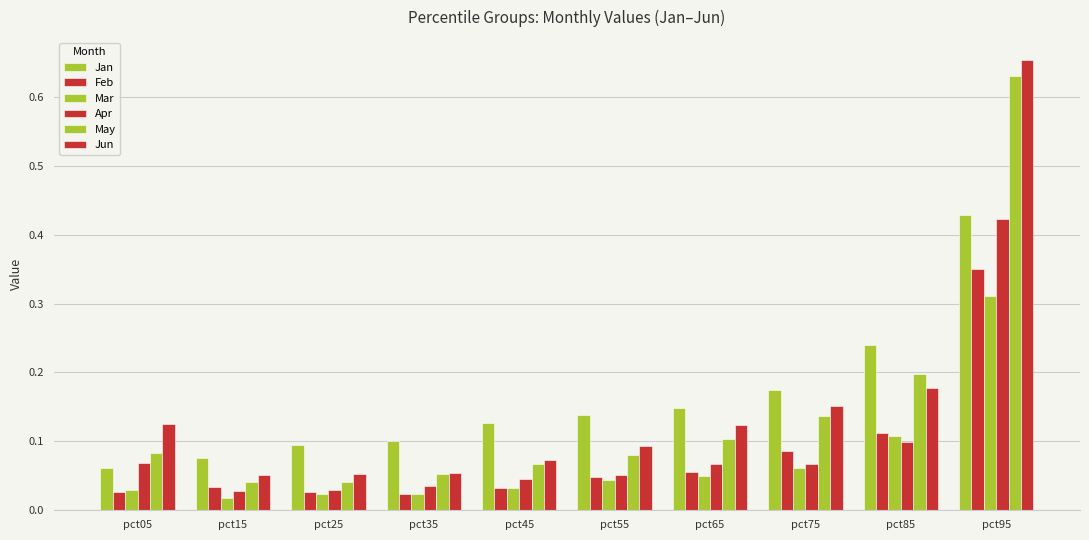

Are the bars horizontal?

No